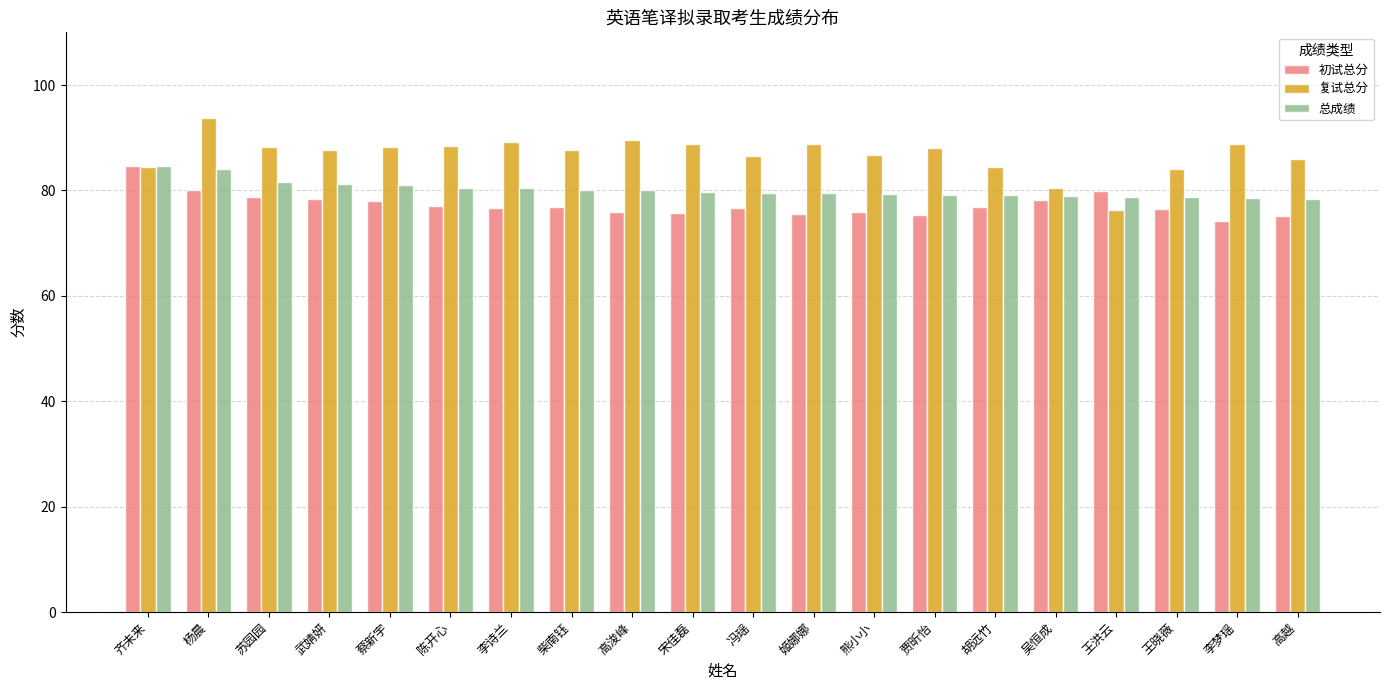

What value does the 复试总分 series have at 陈开心?

88.5